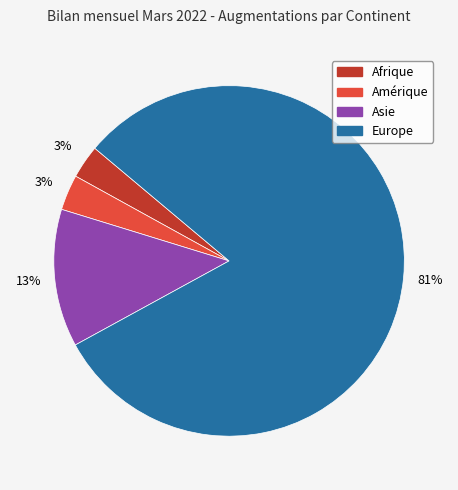

To the nearest percent, what portion does Europe represent?

81%